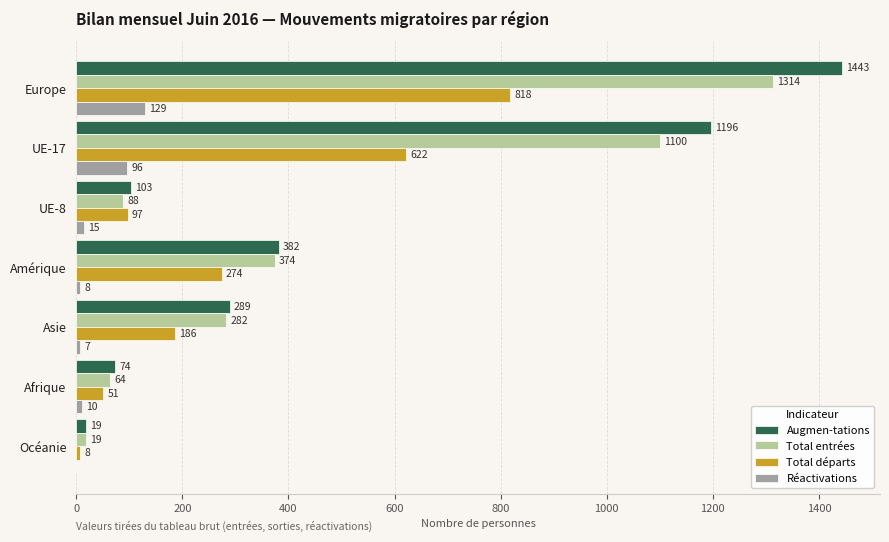

What is the maximum value for Augmen-tations?

1443